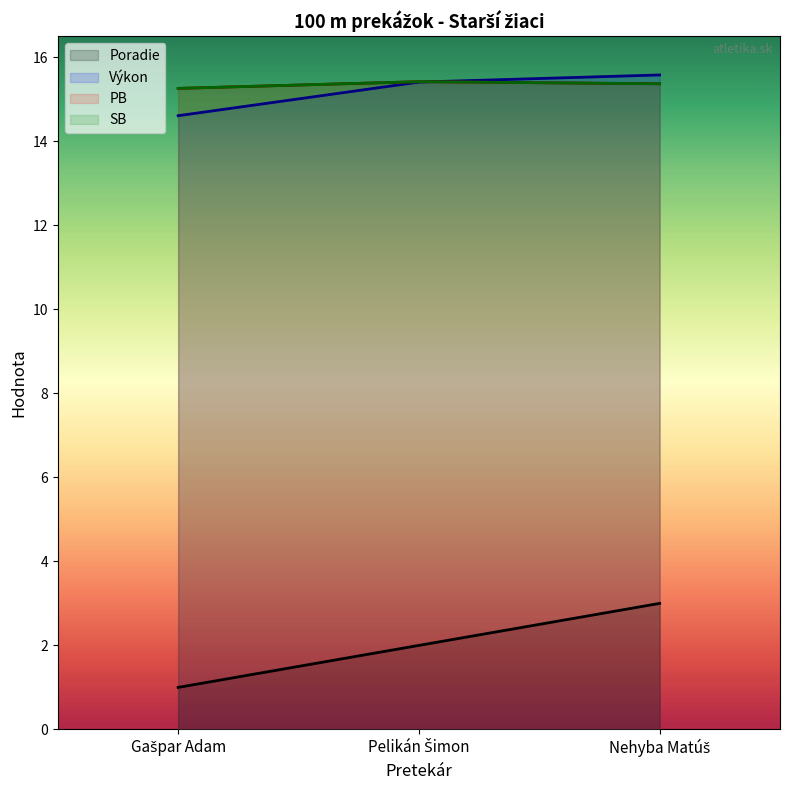

At which label is Výkon closest to 15?

Gašpar Adam